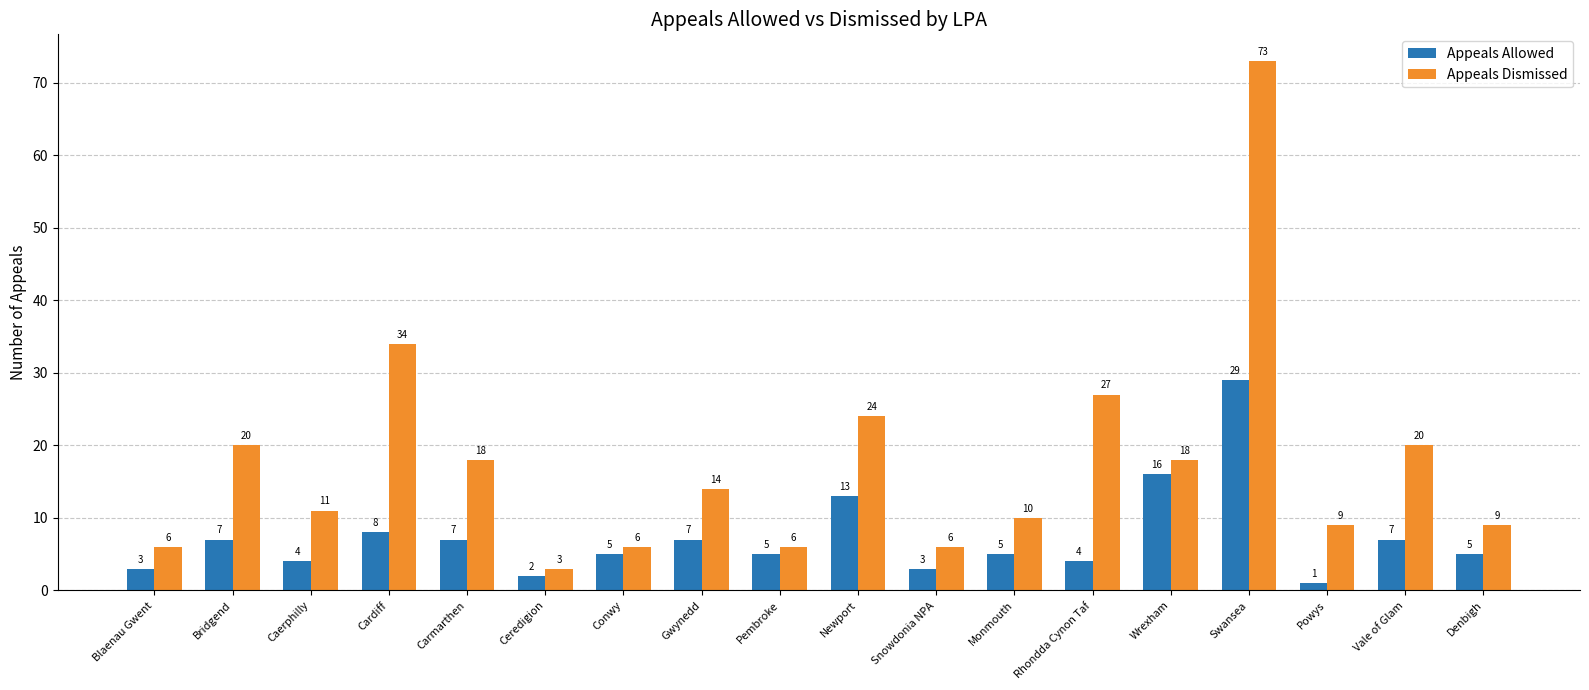

How many bars are there in each group?

2